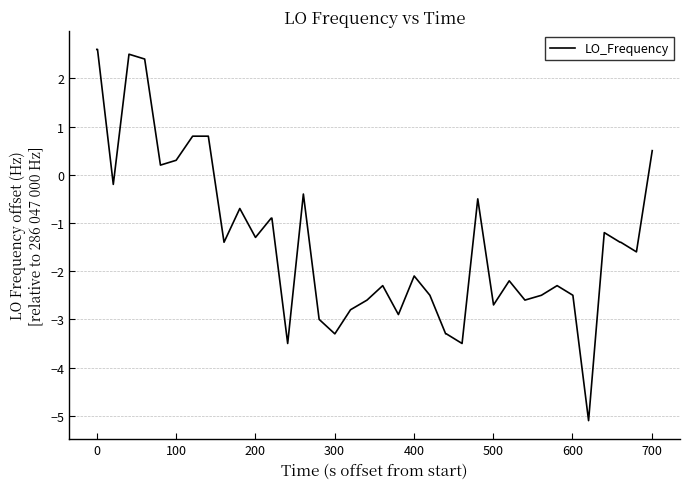

What is the greatest value displayed?

2.6